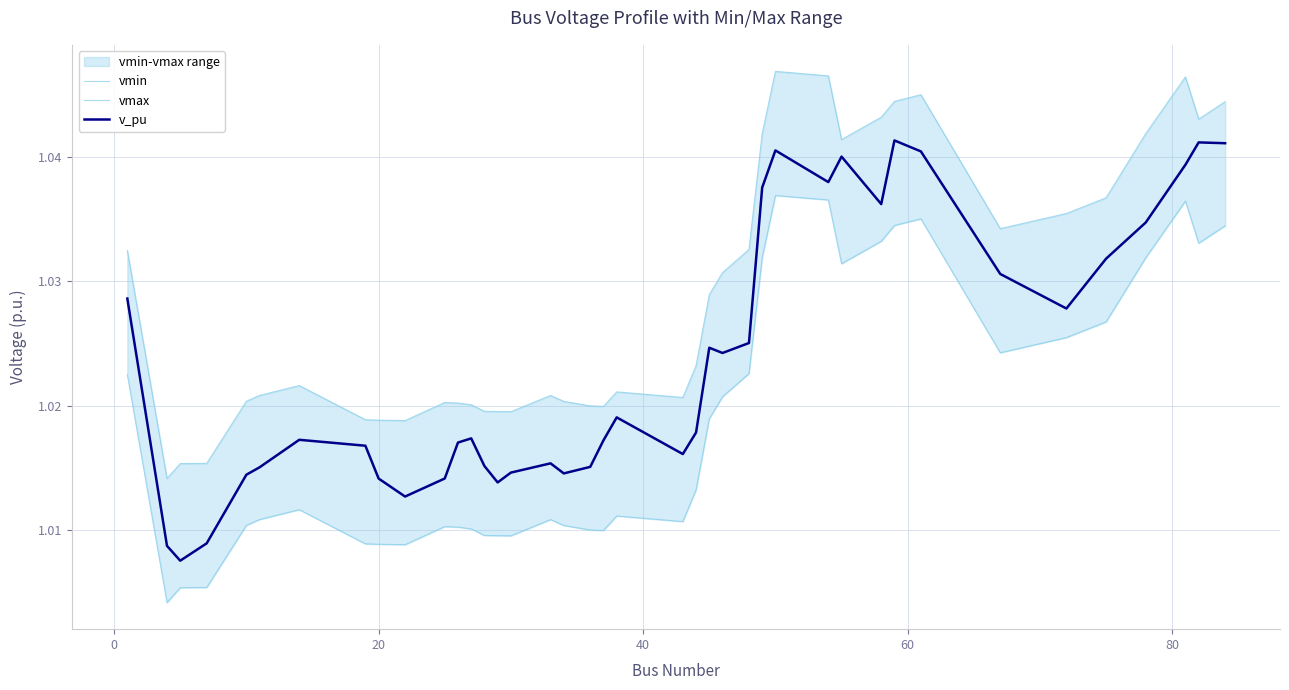

Count the number of data series in this chart.

3